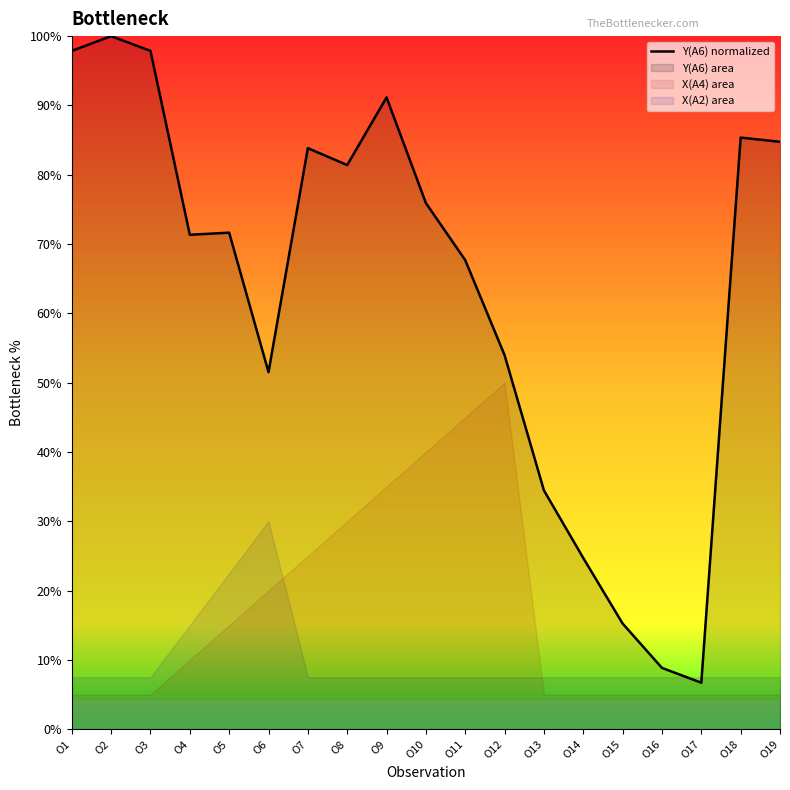

Reading left to right, what are all the values shown in this chart?

O1=97.9	O2=100.0	O3=97.9	O4=71.3	O5=71.6	O6=51.5	O7=83.8	O8=81.4	O9=91.2	O10=75.9	O11=67.7	O12=54.0	O13=34.4	O14=24.7	O15=15.2	O16=8.8	O17=6.7	O18=85.4	O19=84.8